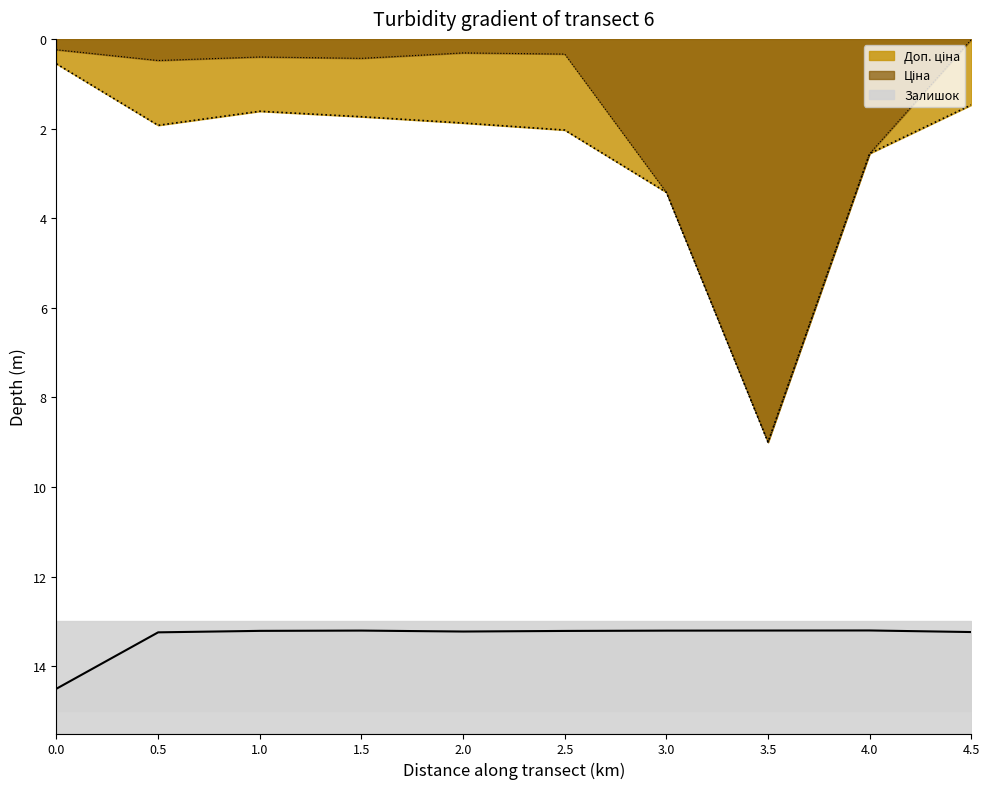

True or false: Доп. ціна and Ціна cross at least once.

False